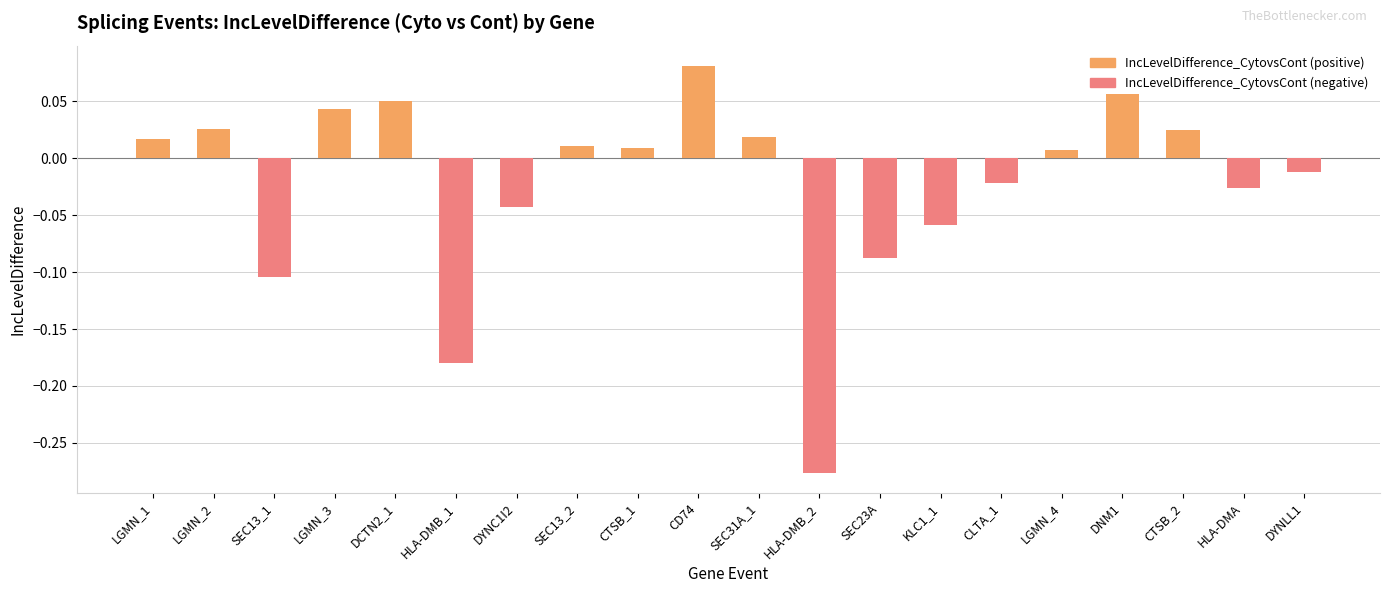

Which category has the lowest value across all series?

HLA-DMB_2